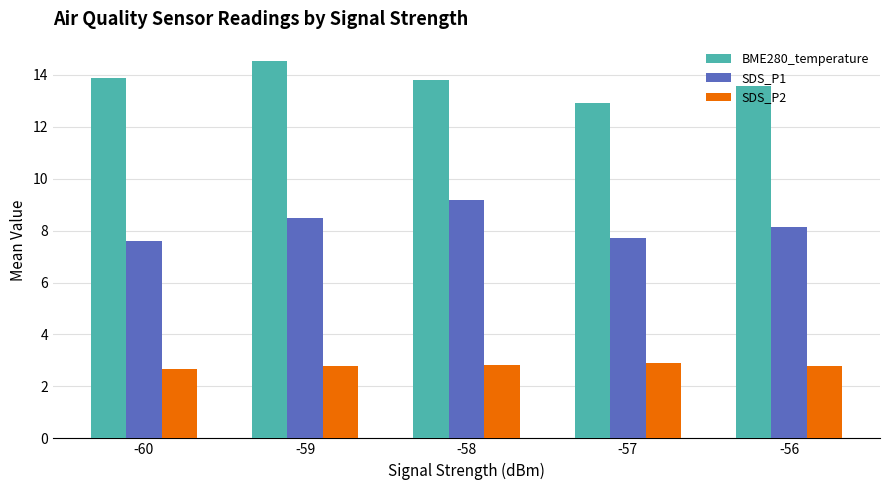

Is the value of SDS_P2 at -57 greater than the value of BME280_temperature at -57?

No